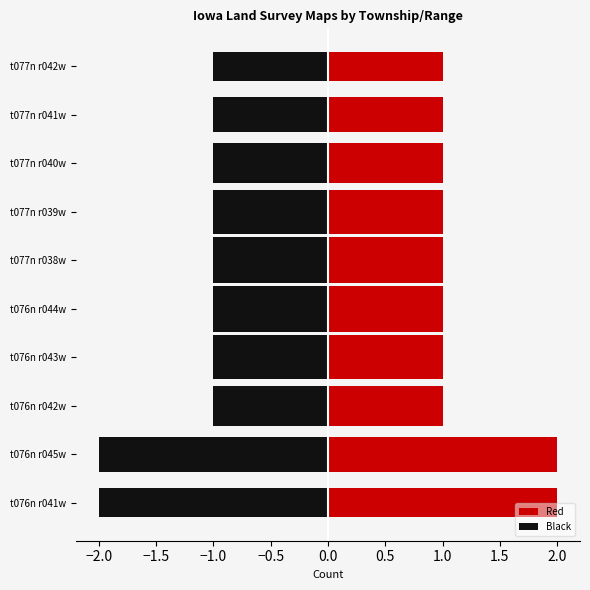

Rank the categories by value from highest to lowest.

t076n r041w, t076n r045w, t076n r042w, t076n r043w, t076n r044w, t077n r038w, t077n r039w, t077n r040w, t077n r041w, t077n r042w